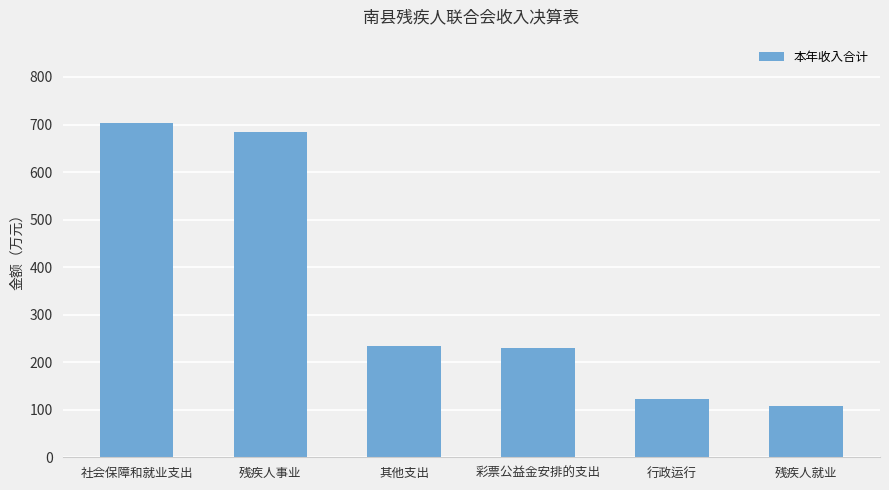

At which label does the data first exceed 234?

社会保障和就业支出